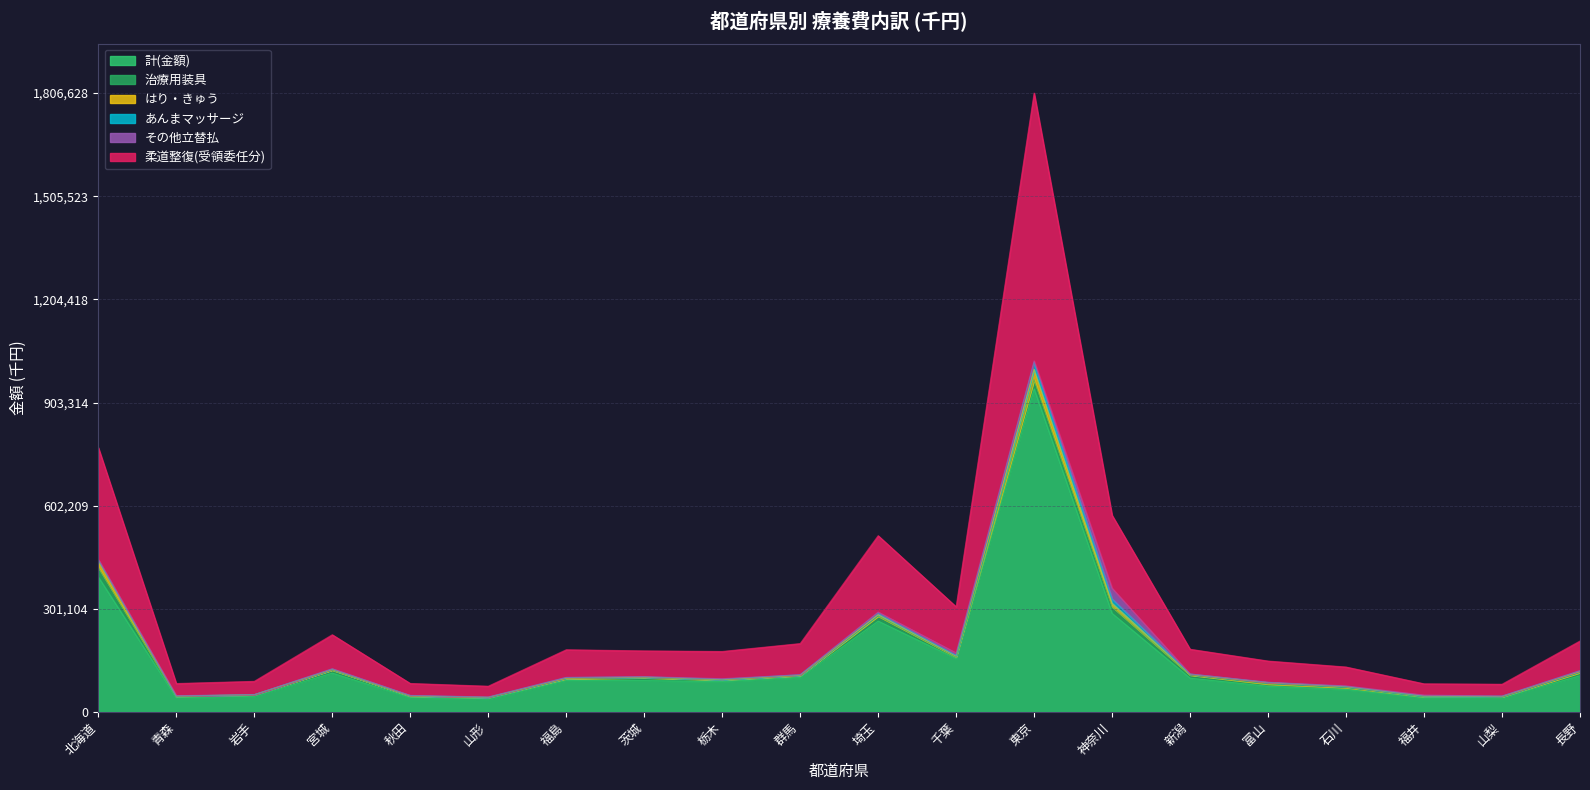

Which category has the lowest value across all series?

岩手